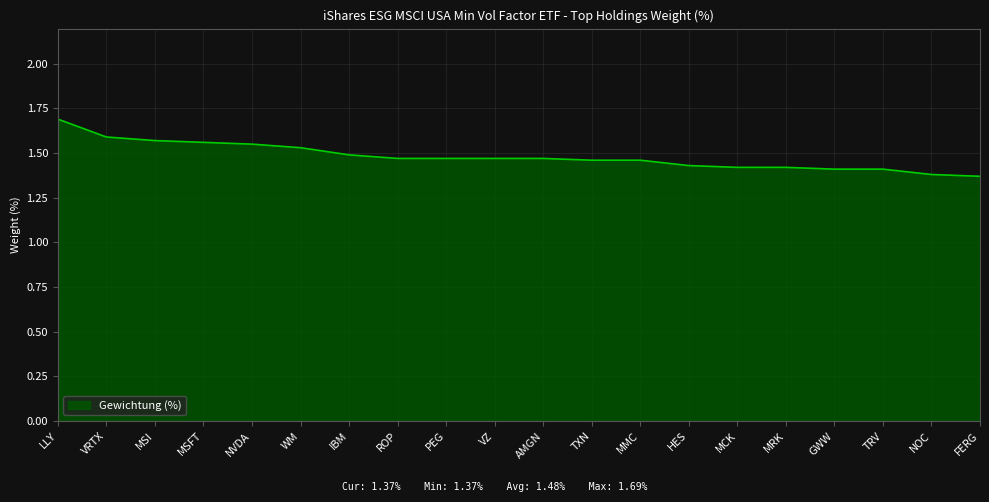

Does the chart display data point markers on the line(s)?

No